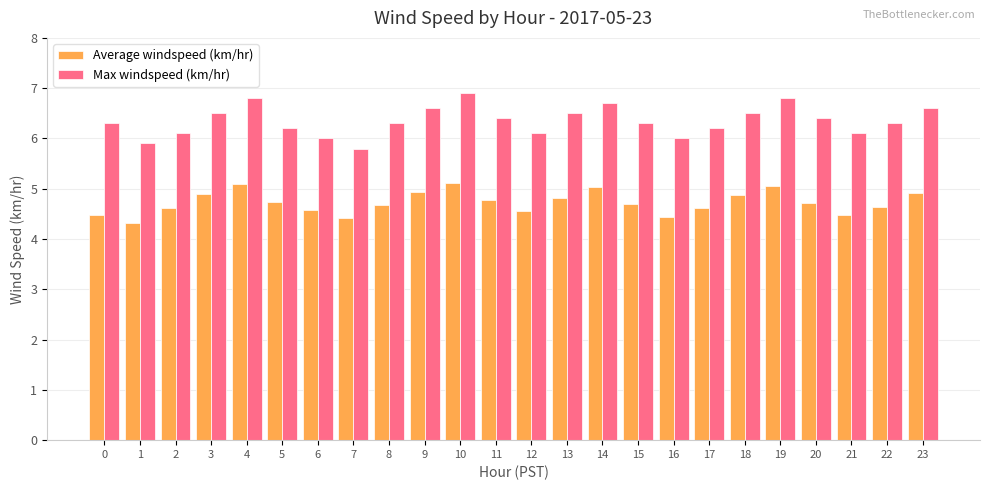

Which series has the widest spread of values?

Max windspeed (km/hr)